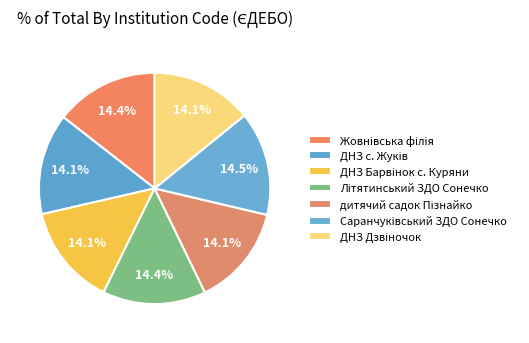

What is the total percentage of Жовнівська філія and ДНЗ Дзвіночок?

28.6%